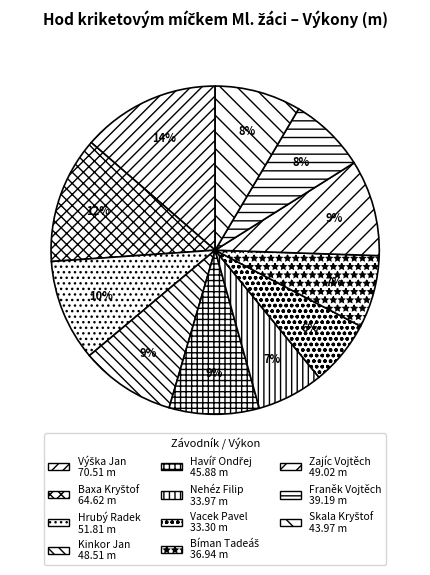

How much of the chart is everything except Vacek Pavel?

93.6%